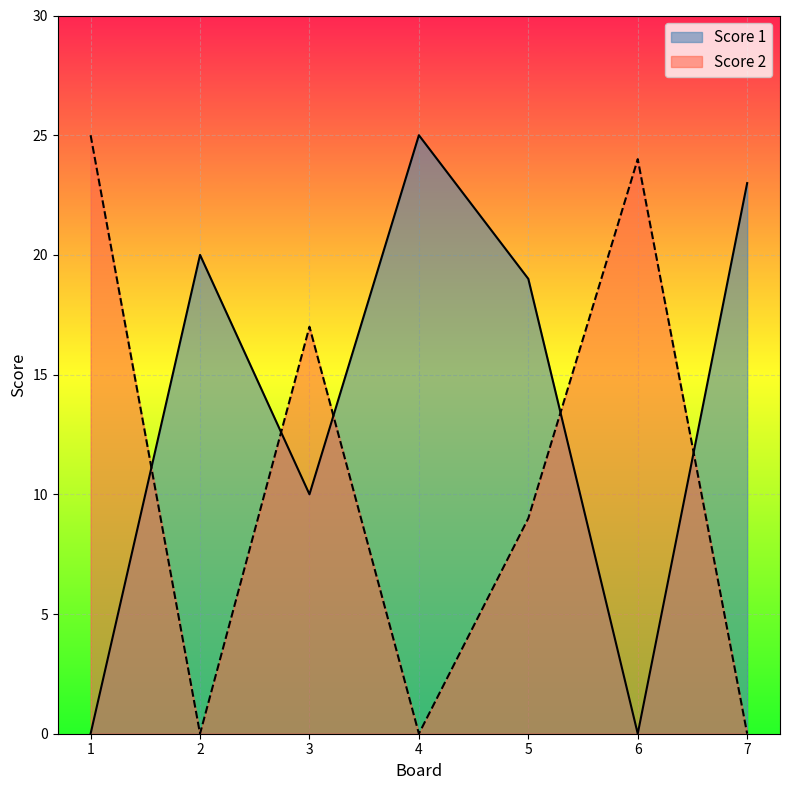

Reading left to right, what are all the values shown in this chart?

Score 1: 1=0	2=20	3=10	4=25	5=19	6=0	7=23
Score 2: 1=25	2=0	3=17	4=0	5=9	6=24	7=0